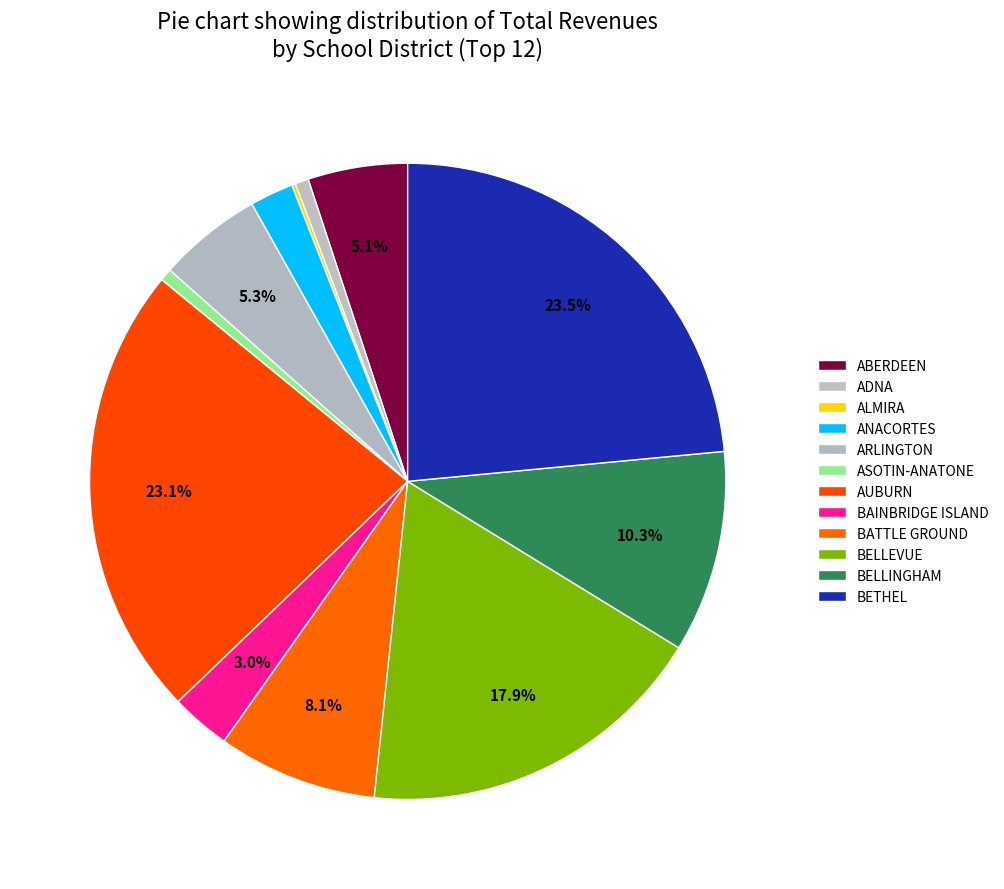

To the nearest percent, what is the difference between the BATTLE GROUND and ADNA slice percentages?

7%